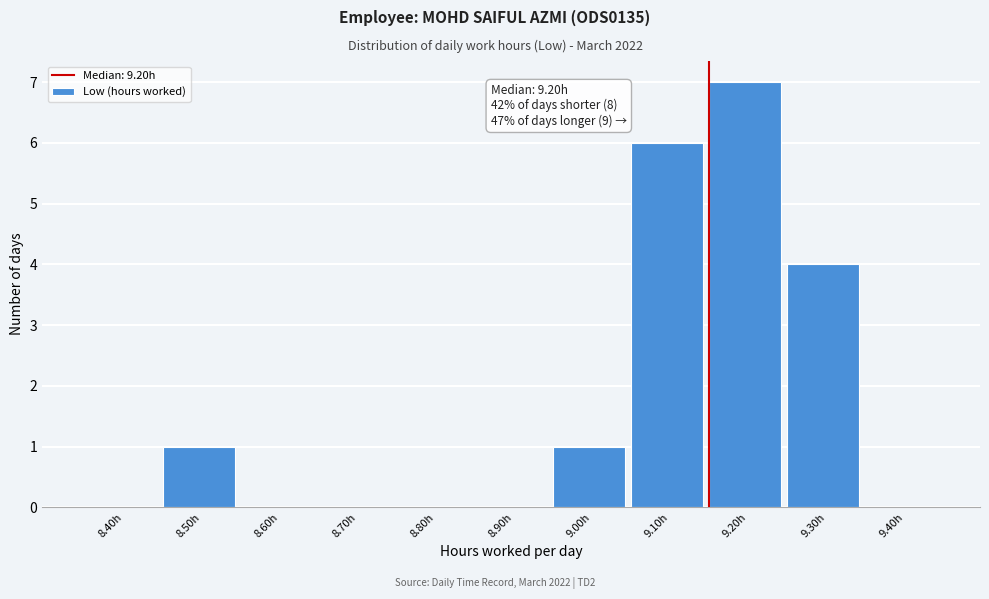

Reading right to left, transcribe all the data shown in this chart.

9.40h=0	9.30h=4	9.20h=7	9.10h=6	9.00h=1	8.90h=0	8.80h=0	8.70h=0	8.60h=0	8.50h=1	8.40h=0